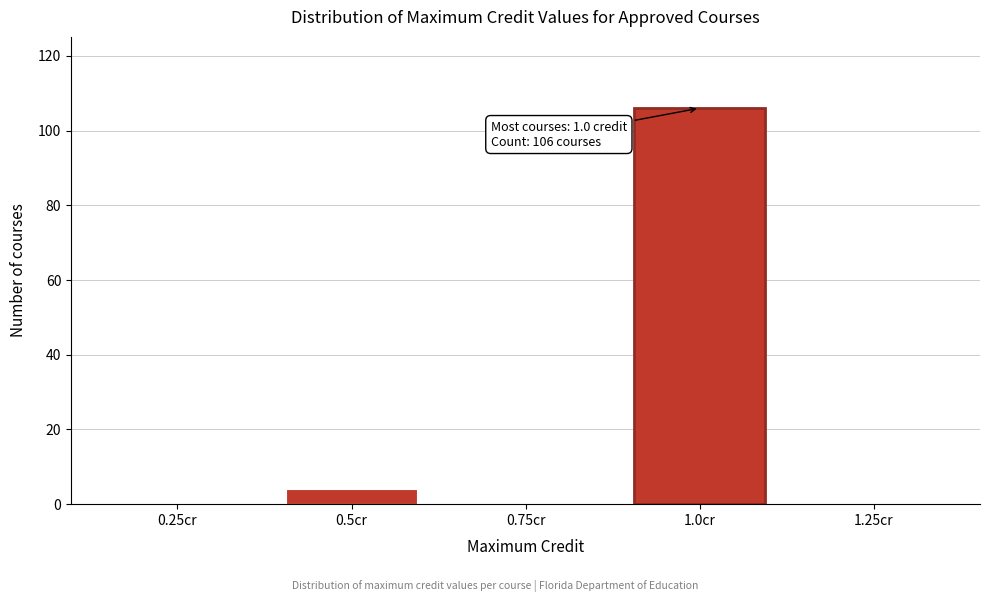

Reading left to right, what are all the values shown in this chart?

0.25cr=0	0.5cr=4	0.75cr=0	1.0cr=106	1.25cr=0